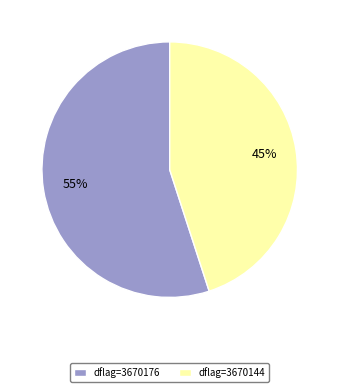

To the nearest percent, what portion does dflag=3670176 represent?

55%